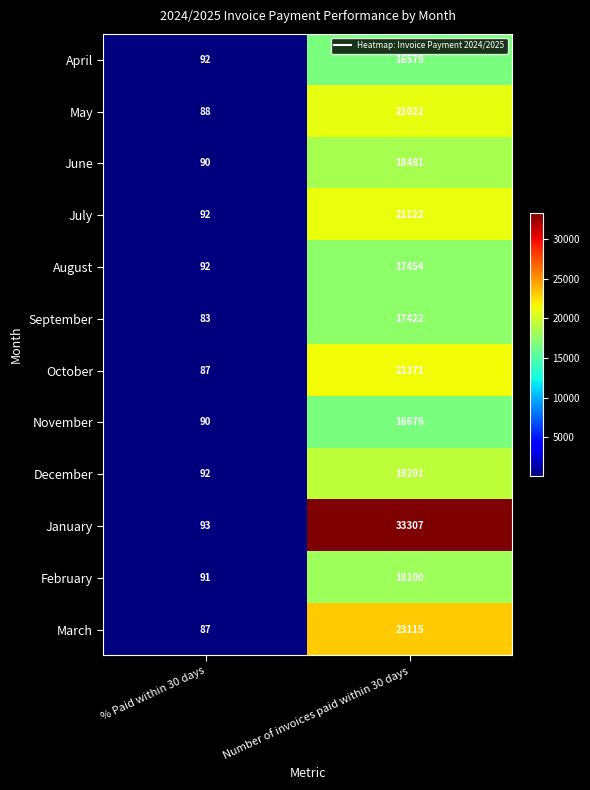

Where is August nearest to the value 8773?

% Paid within 30 days